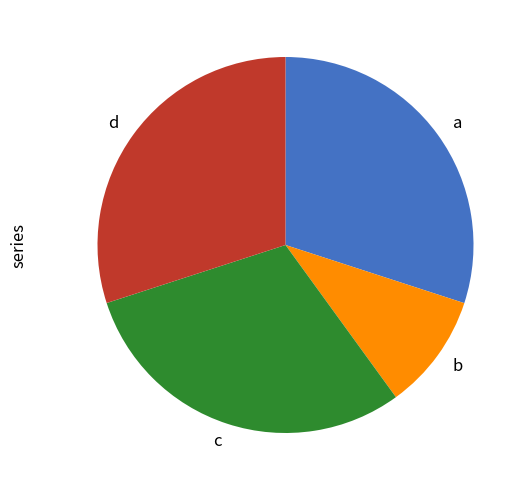

Which category has the smallest portion of the pie?

b